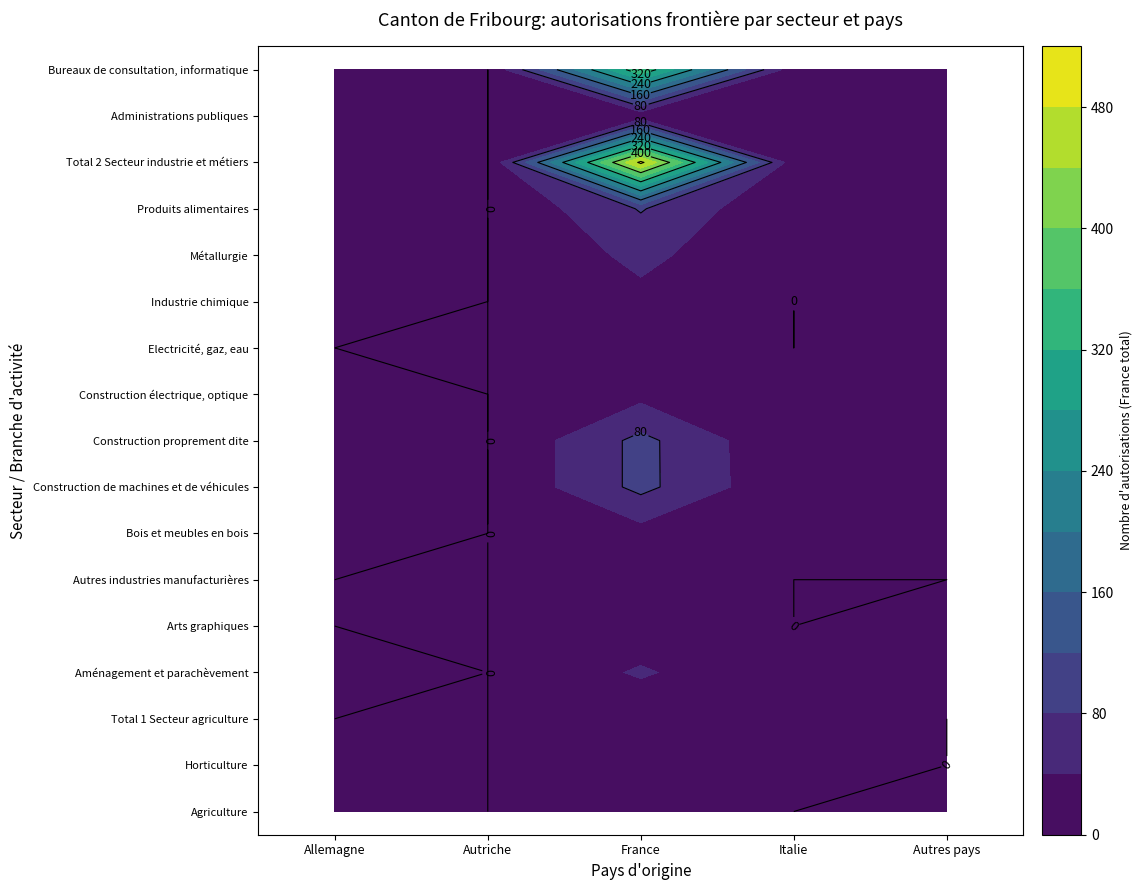

Reading left to right, what are all the values shown in this chart?

Agriculture: 0	0	6	0	0
Horticulture: 0	0	1	1	0
Total 1 Secteur agriculture: 0	0	7	1	0
Aménagement et parachèvement: 1	0	45	1	4
Arts graphiques: 0	0	11	0	1
Autres industries manufacturières: 0	0	7	0	0
Bois et meubles en bois: 1	0	25	2	1
Construction de machines et de véhicules: 10	0	91	4	4
Construction proprement dite: 3	0	91	2	8
Construction électrique, optique: 7	0	28	1	9
Electricité, gaz, eau: 0	0	17	0	1
Industrie chimique: 1	0	29	0	1
Métallurgie: 1	0	50	2	3
Produits alimentaires: 1	0	83	0	1
Total 2 Secteur industrie et métiers: 26	0	490	12	34
Administrations publiques: 1	0	9	0	2
Bureaux de consultation, informatique: 18	0	354	14	15